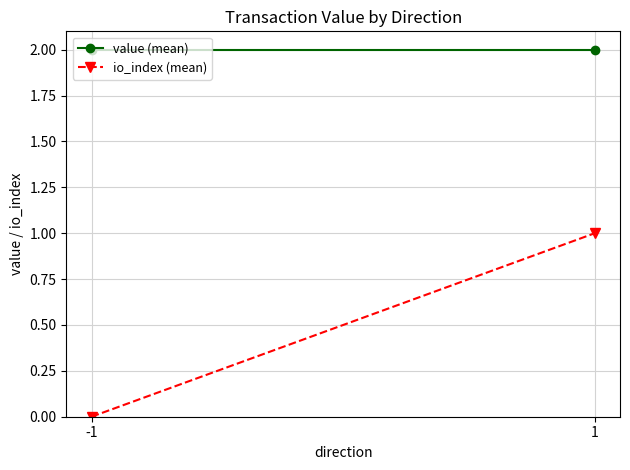

Rank the series by their average value, from highest to lowest.

value (mean), io_index (mean)